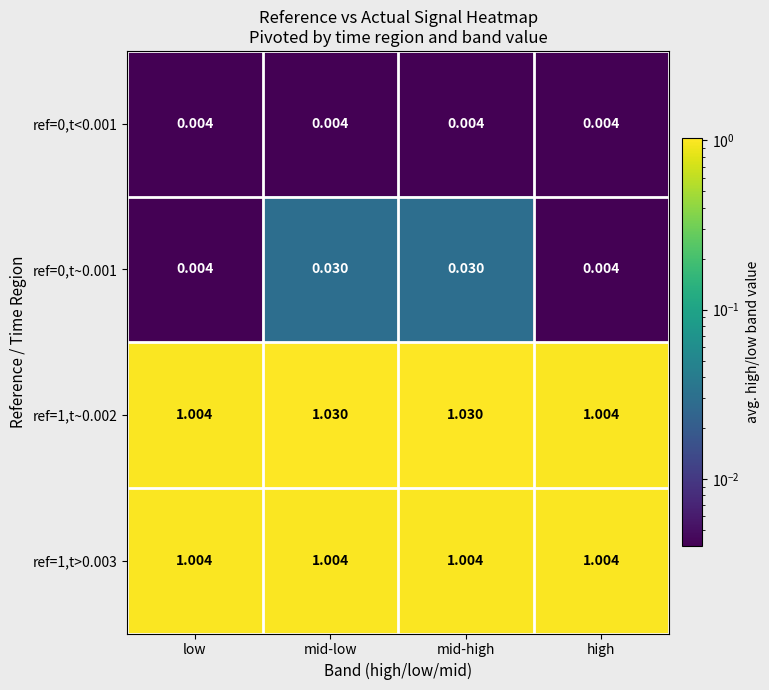

Is the value of ref=1,t>0.003 at low greater than the value of ref=1,t~0.002 at mid-high?

No